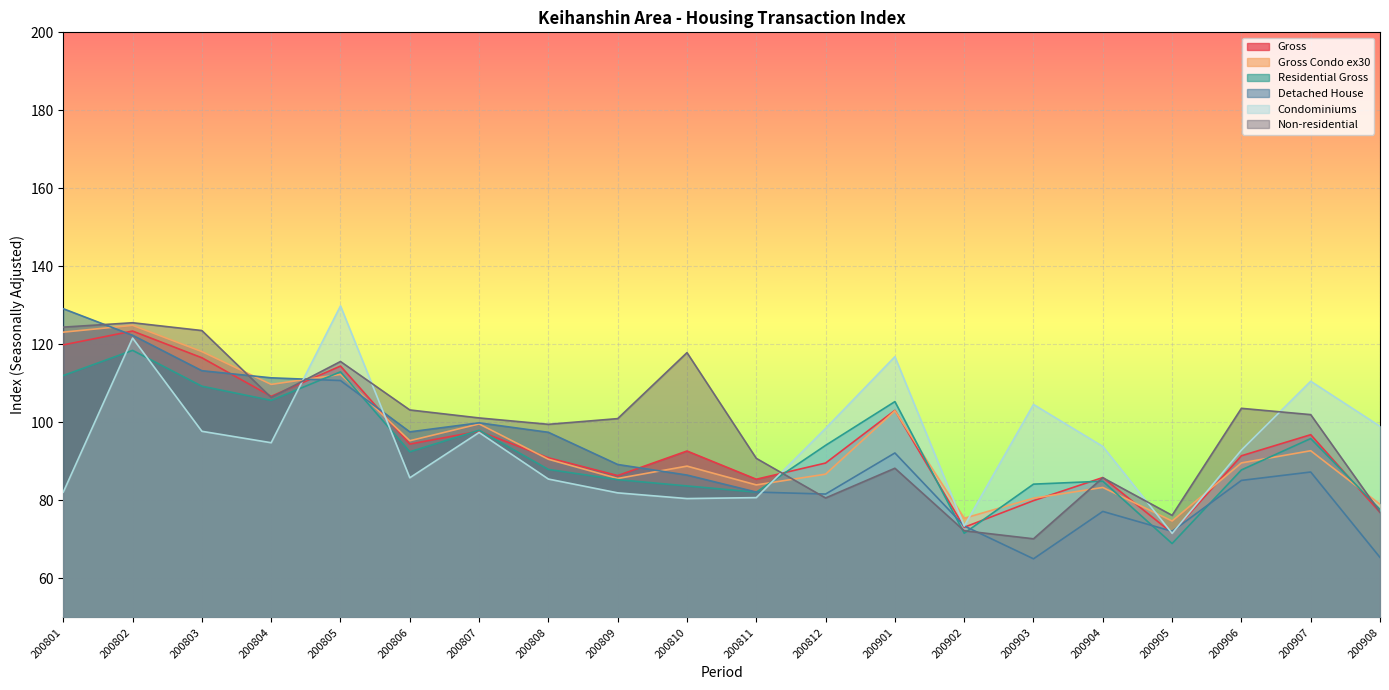

True or false: Condominiums has a value of 81.9 at 200809.

True